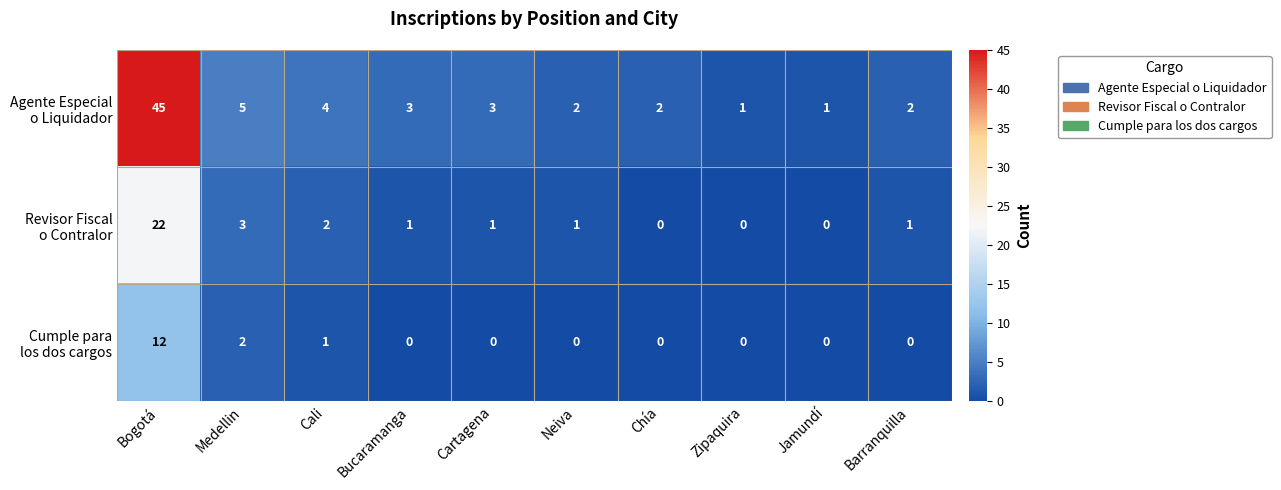

At which category is the sum across all series the highest?

Bogotá